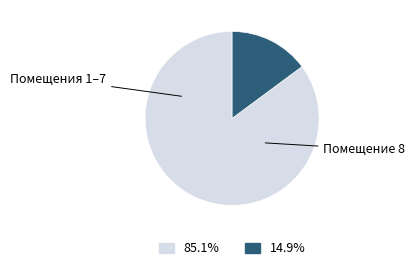

How many segments does this pie chart have?

2